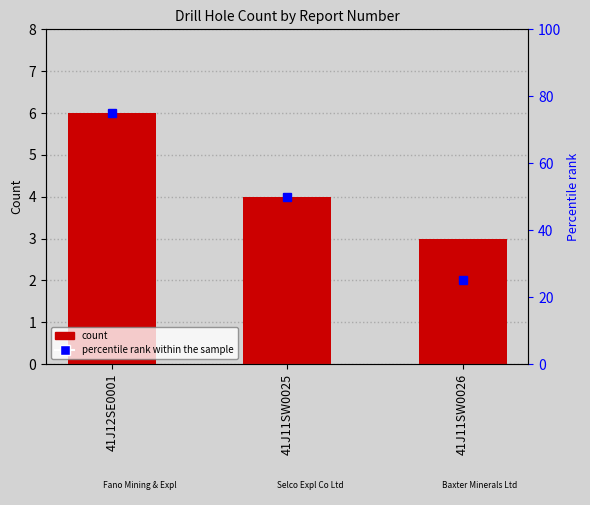

Which has a higher value, 41J11SW0025 or 41J12SE0001?

41J12SE0001